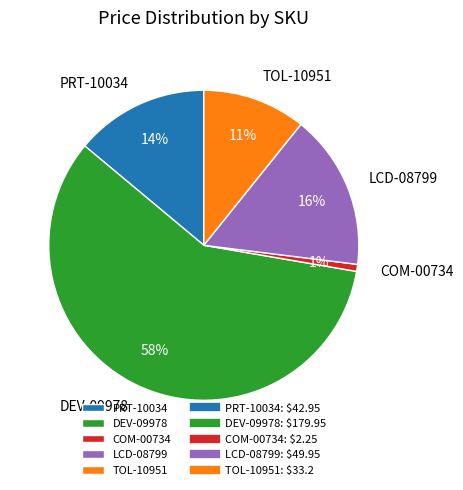

Is the sum of TOL-10951 and PRT-10034 greater than half?

No